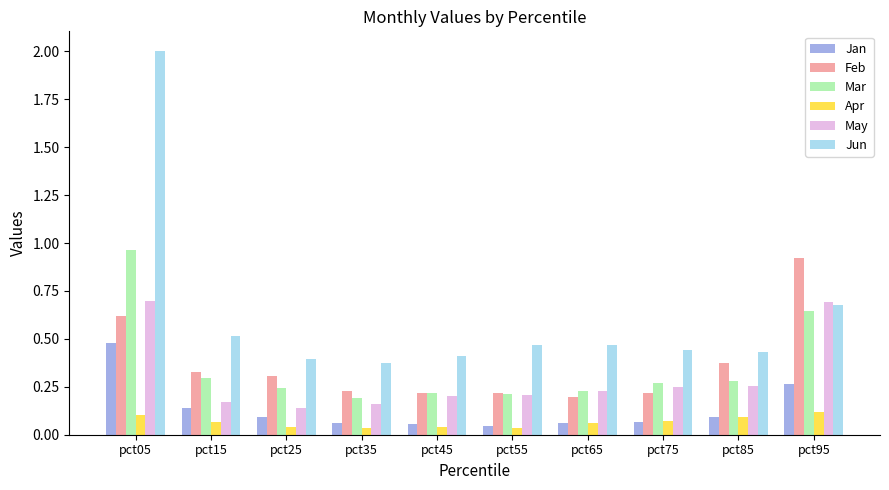

The value of Jun at pct15 is 0.5. True or false?

True